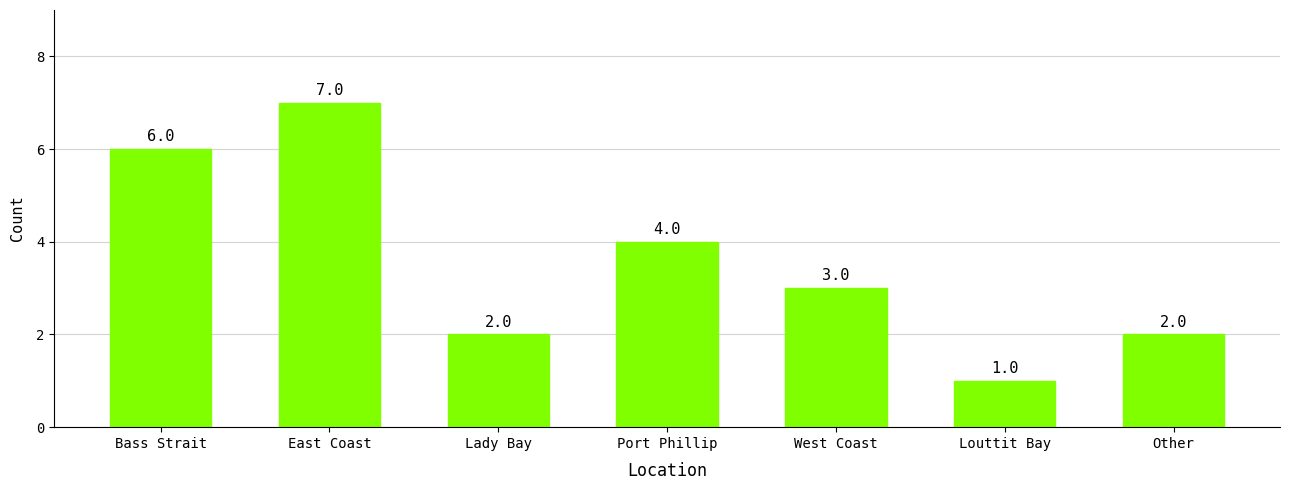

How many bars are there in total?

7